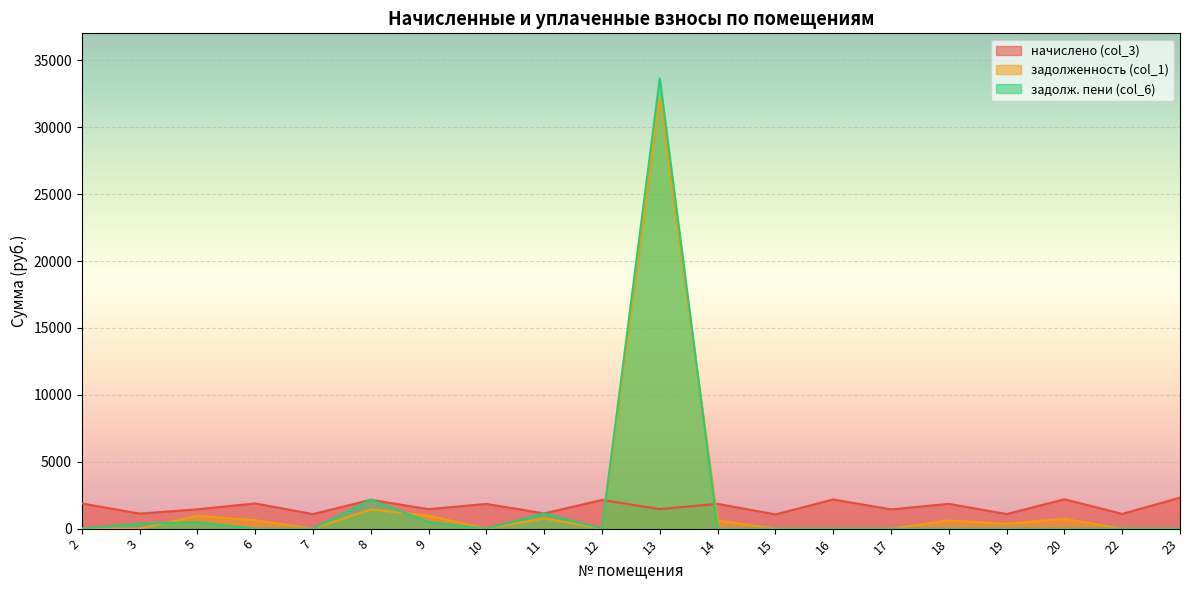

What is the difference between the highest and lowest values at 11?

379.8